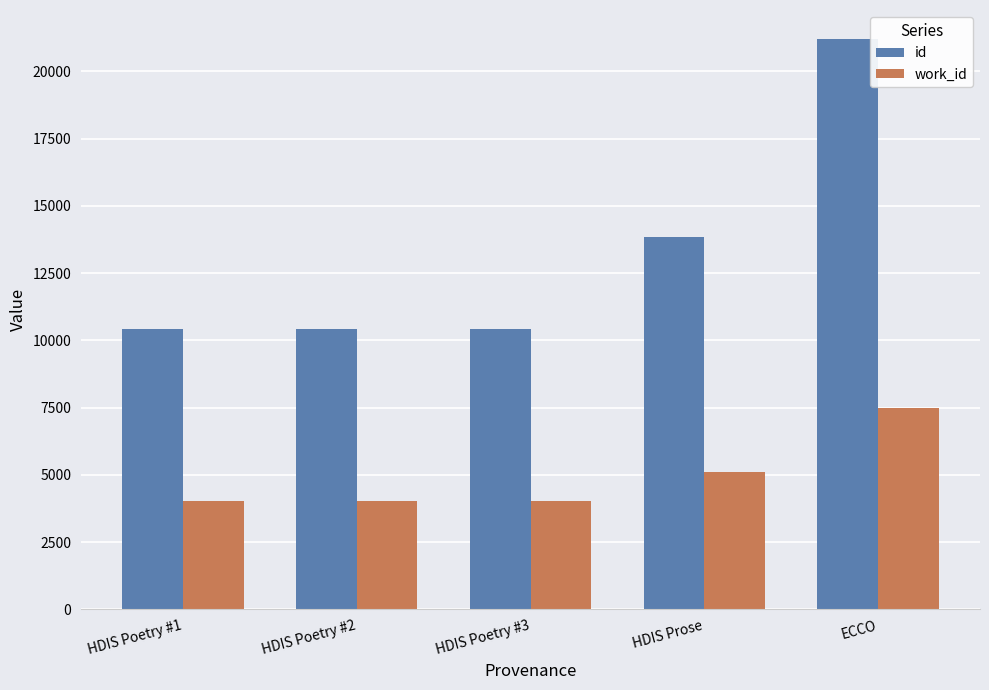

What is the maximum value for work_id?

7487